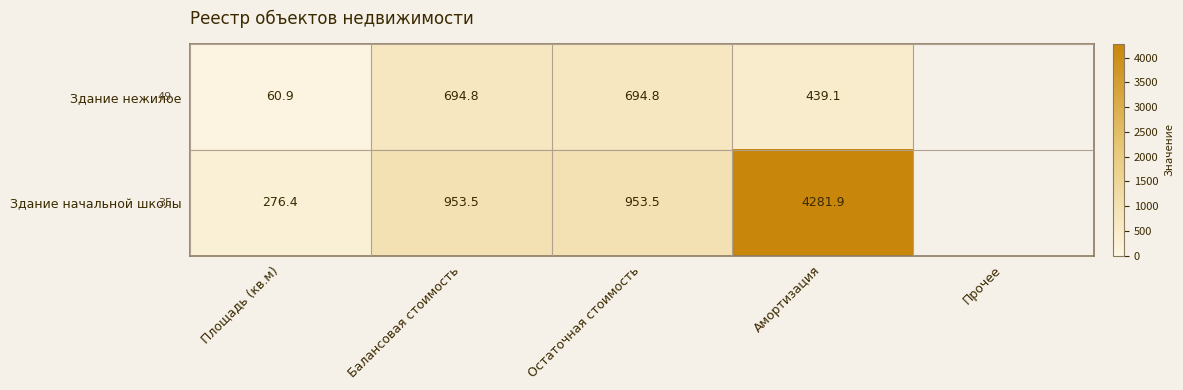

How many data points does each series have?

5